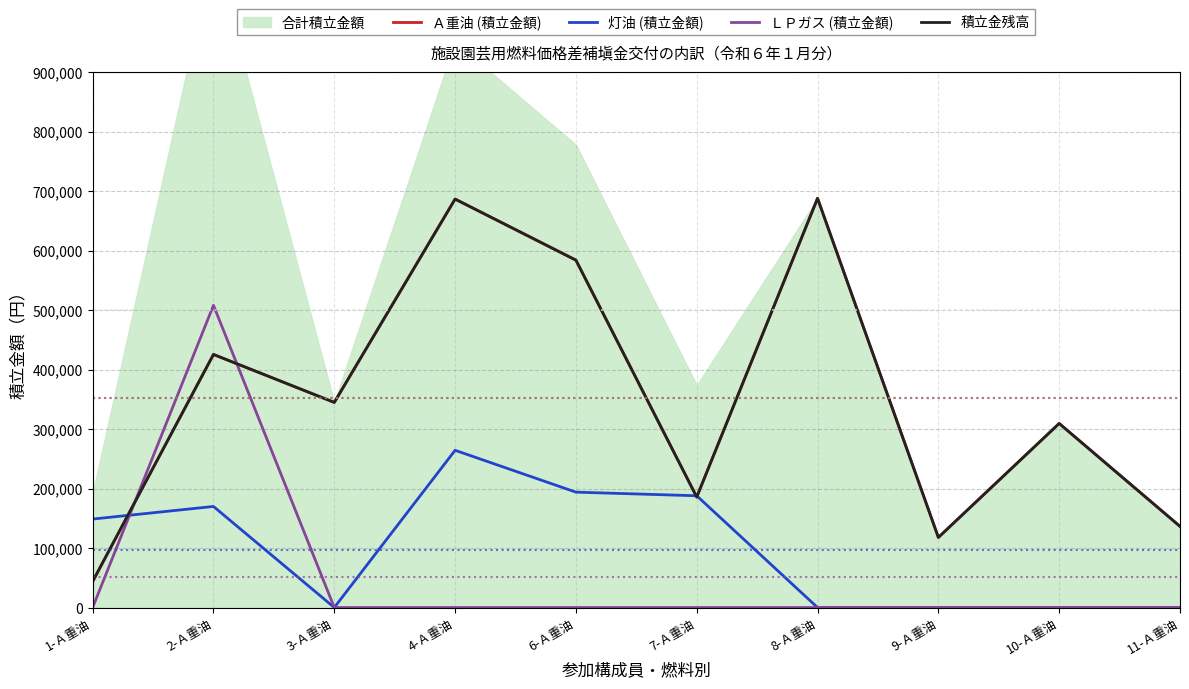

Reading left to right, list all the values displayed in this chart.

Ａ重油 (積立金額): 1-Ａ重油=43800	2-Ａ重油=425400	3-Ａ重油=344800	4-Ａ重油=686600	6-Ａ重油=583934	7-Ａ重油=185778	8-Ａ重油=687856	9-Ａ重油=117845	10-Ａ重油=309401	11-Ａ重油=136423
灯油 (積立金額): 1-Ａ重油=148700	2-Ａ重油=169900	3-Ａ重油=0	4-Ａ重油=264300	6-Ａ重油=193950	7-Ａ重油=187868	8-Ａ重油=0	9-Ａ重油=0	10-Ａ重油=0	11-Ａ重油=0
ＬＰガス (積立金額): 1-Ａ重油=0	2-Ａ重油=508050	3-Ａ重油=0	4-Ａ重油=0	6-Ａ重油=0	7-Ａ重油=0	8-Ａ重油=0	9-Ａ重油=0	10-Ａ重油=0	11-Ａ重油=0
積立金残高: 1-Ａ重油=43800	2-Ａ重油=425400	3-Ａ重油=344800	4-Ａ重油=686600	6-Ａ重油=583934	7-Ａ重油=185778	8-Ａ重油=687856	9-Ａ重油=117845	10-Ａ重油=309401	11-Ａ重油=136423